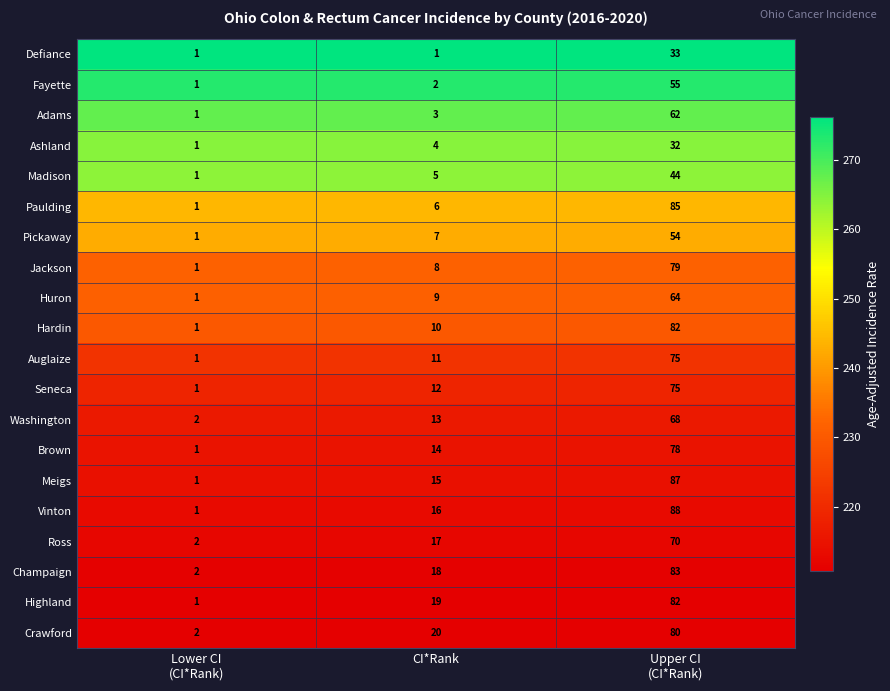

At which category does the chart reach its peak across all series?

Upper CI
(CI*Rank)